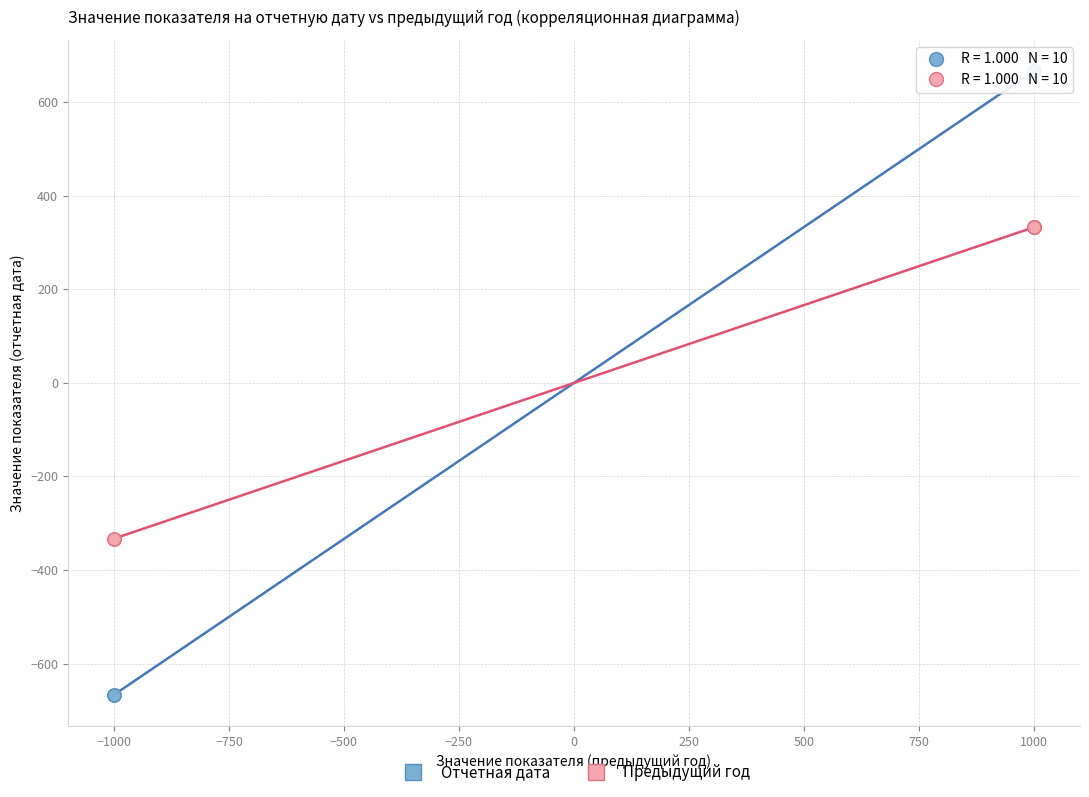

Which series has the widest spread of Y values?

Отчетная дата